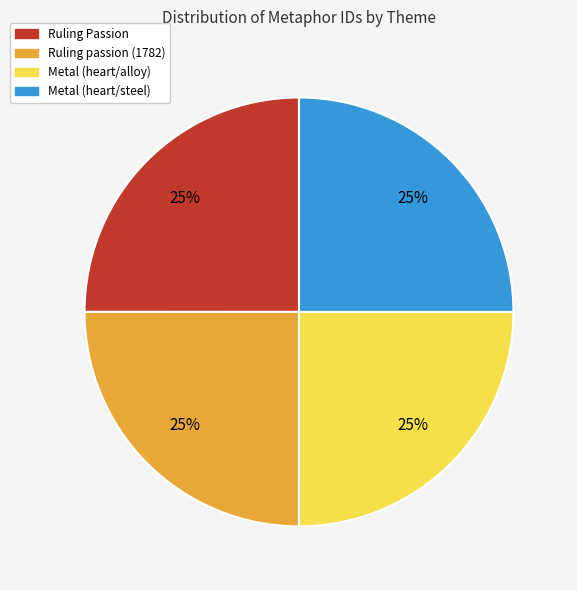

Is it true that Metal (heart/alloy) is 31% of the pie?

False